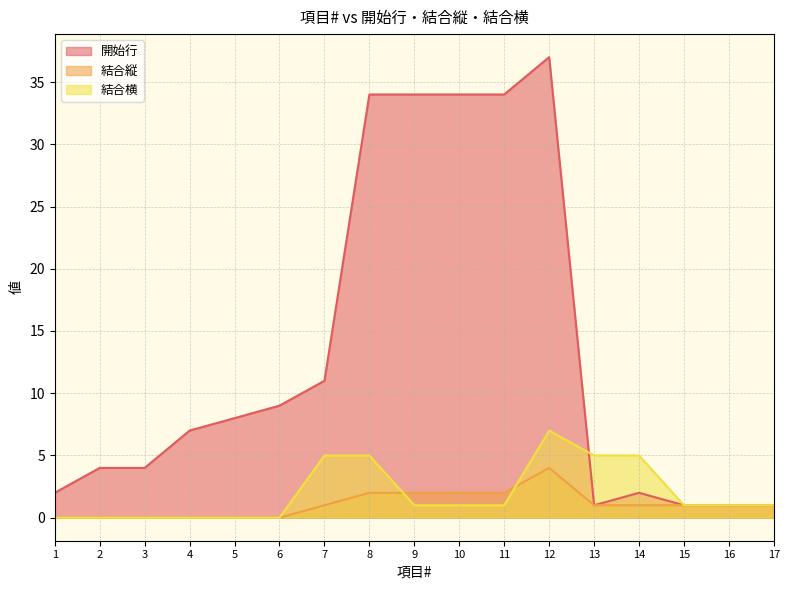

What is the difference between the second highest and second lowest values in the 結合縦 series?

2